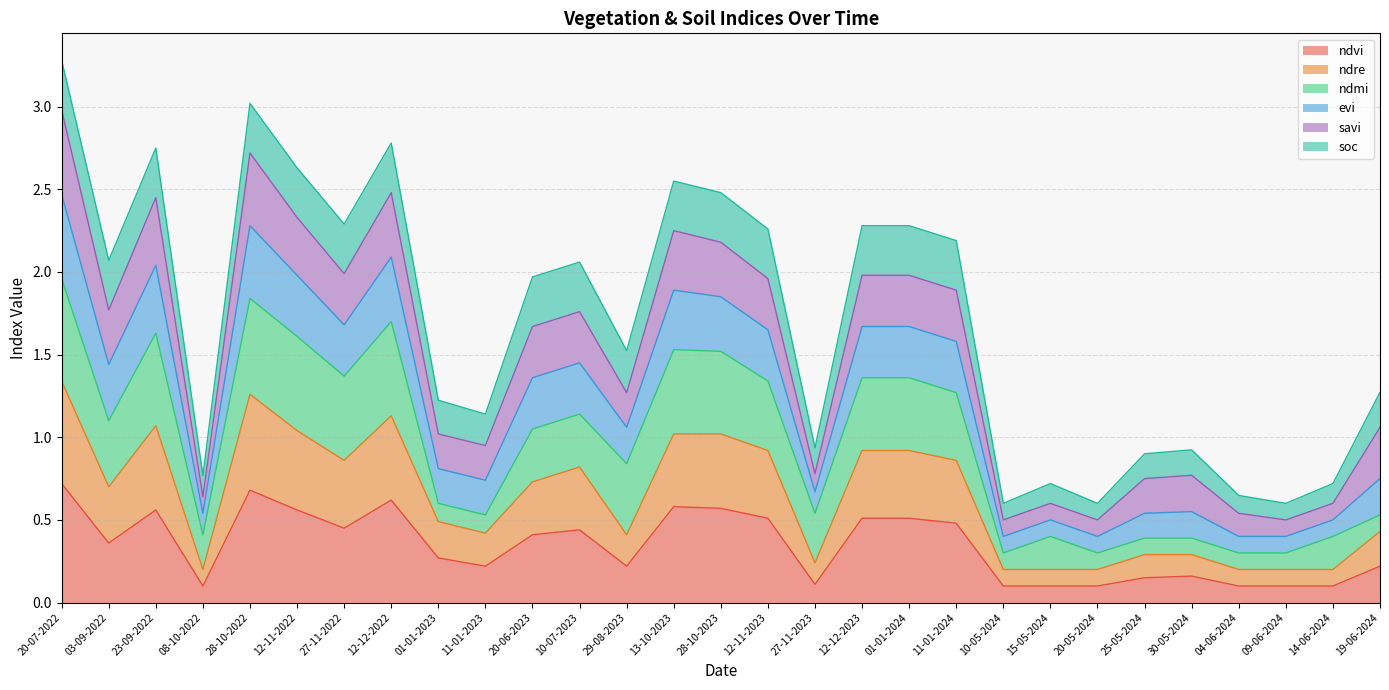

Is it true that ndvi equals 0.8 at 23-09-2022?

False